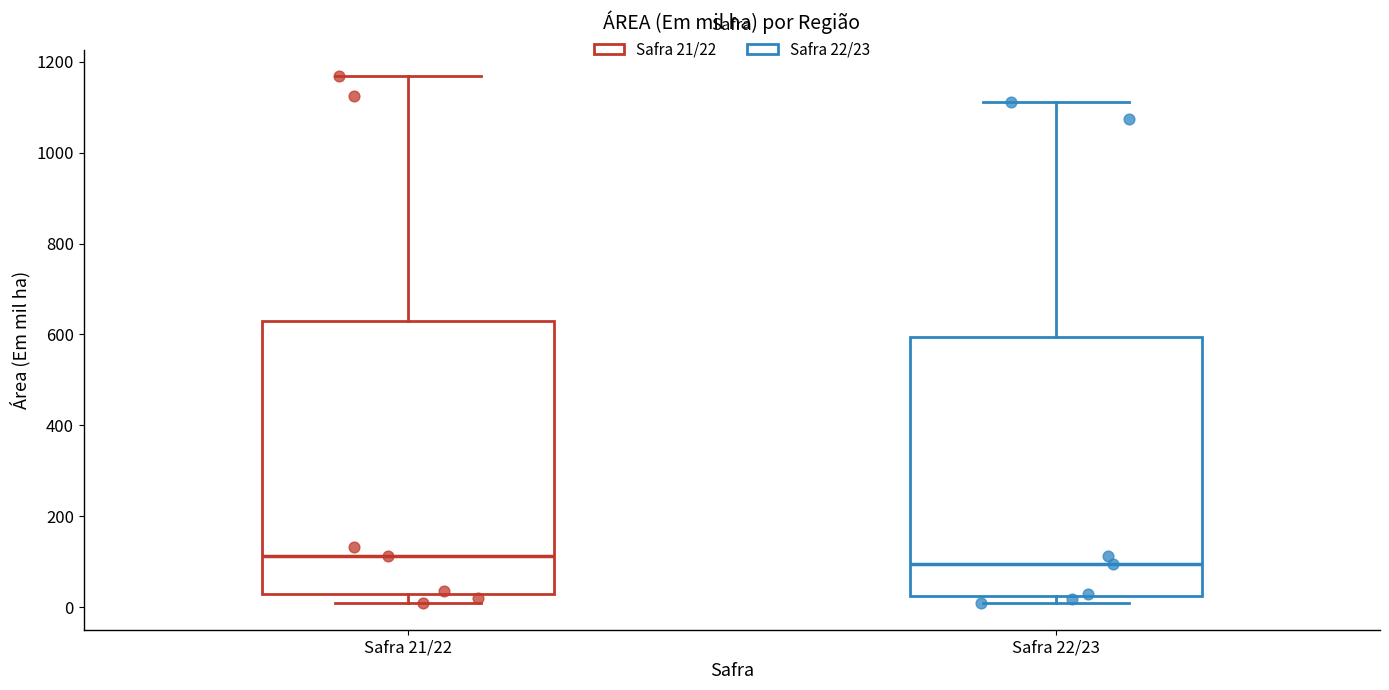

Where does the median line of the box for Safra 22/23 sit on the y-axis? The values are not printed on the chart, so give them approximately, as read against the axis.

100